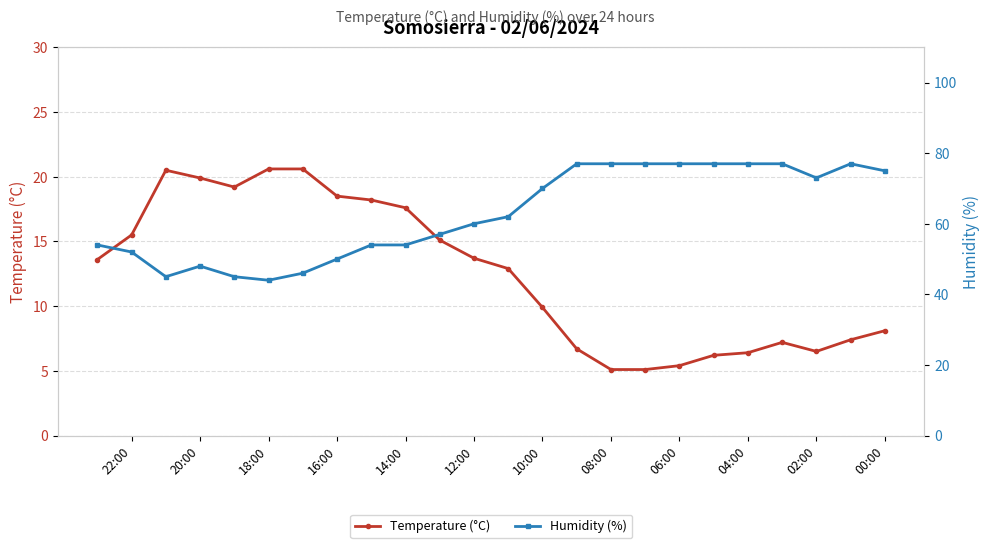

Rank the series by their maximum value, from lowest to highest.

Temperature (°C), Humidity (%)